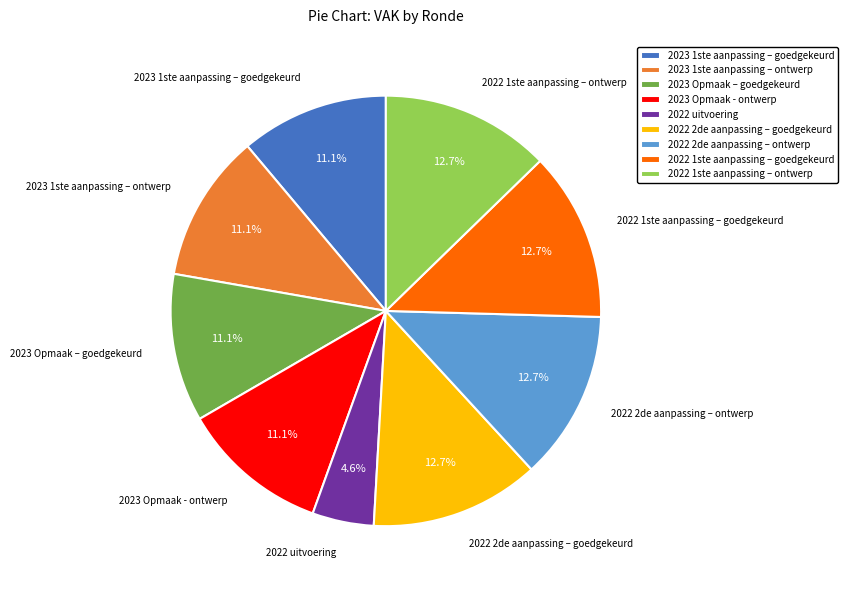

How many slices are in this pie chart?

9